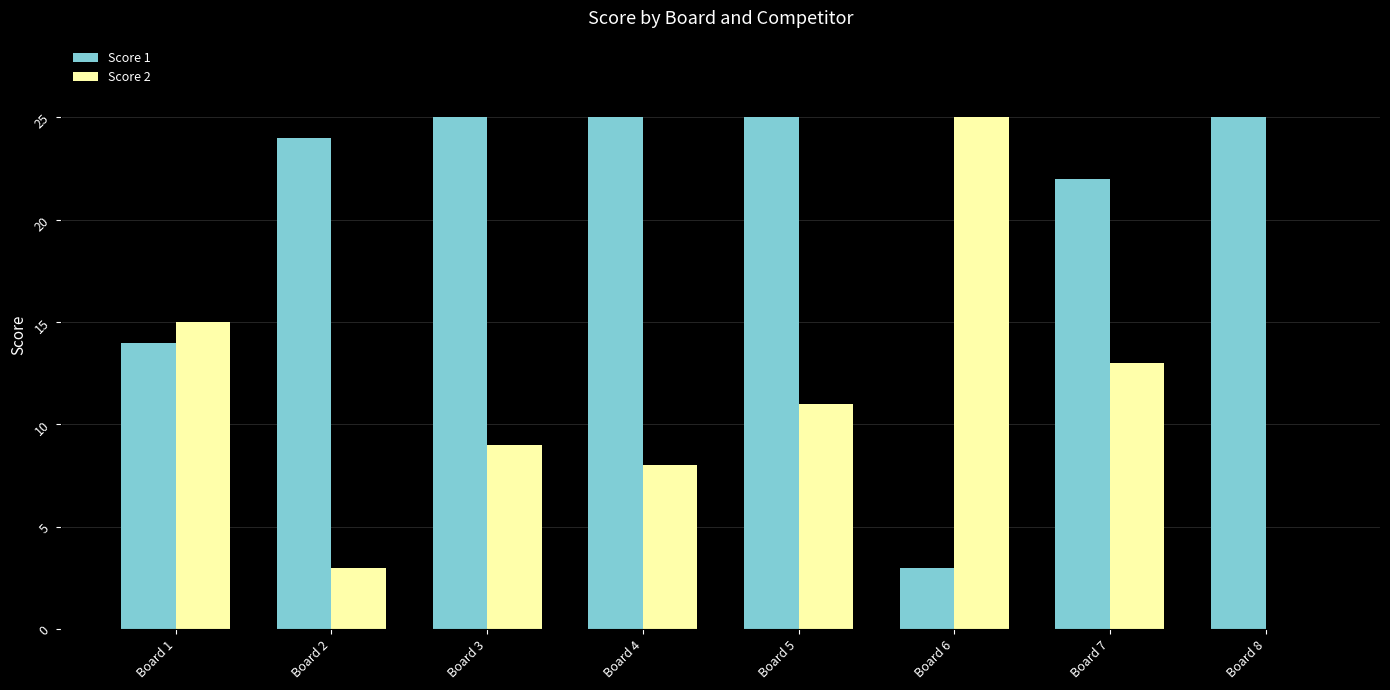

The Score 1 series shows 38 at Board 8. True or false?

False